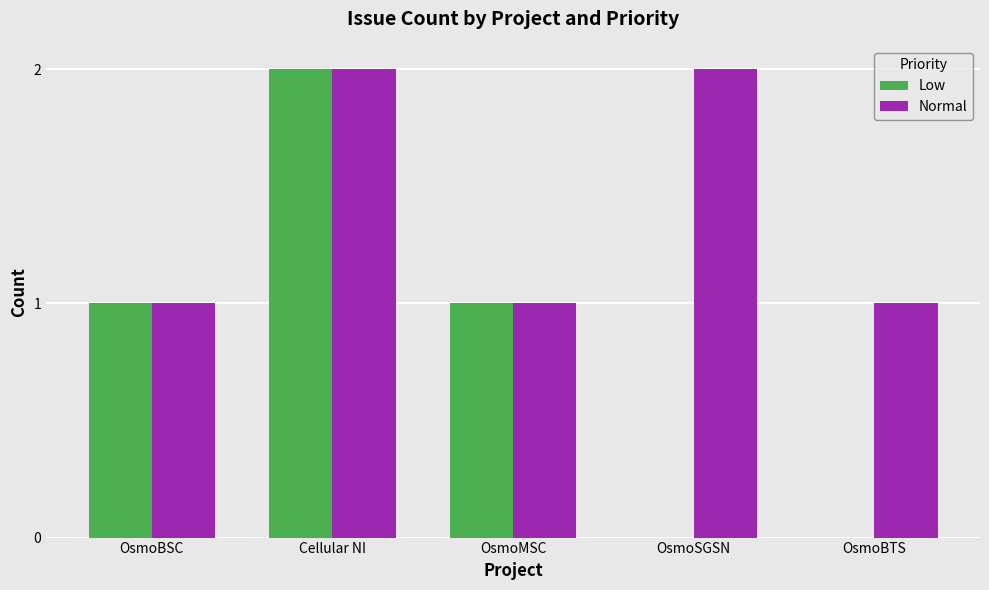

Between OsmoBSC and OsmoBTS, which series saw the biggest shift?

Low